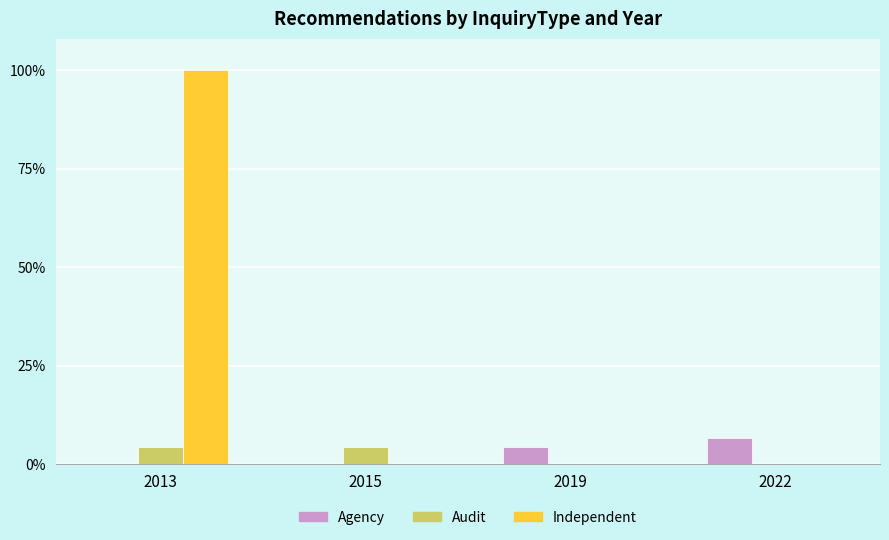

What are all the series names shown in the legend?

Agency, Audit, Independent